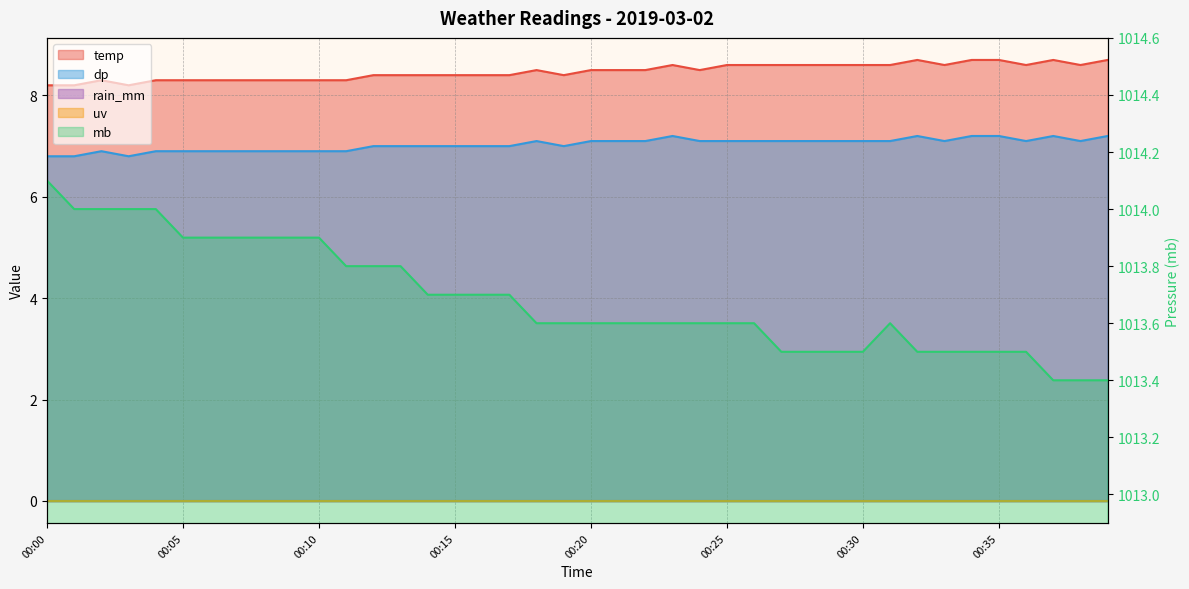

How many temp values are between 8 and 9?

40